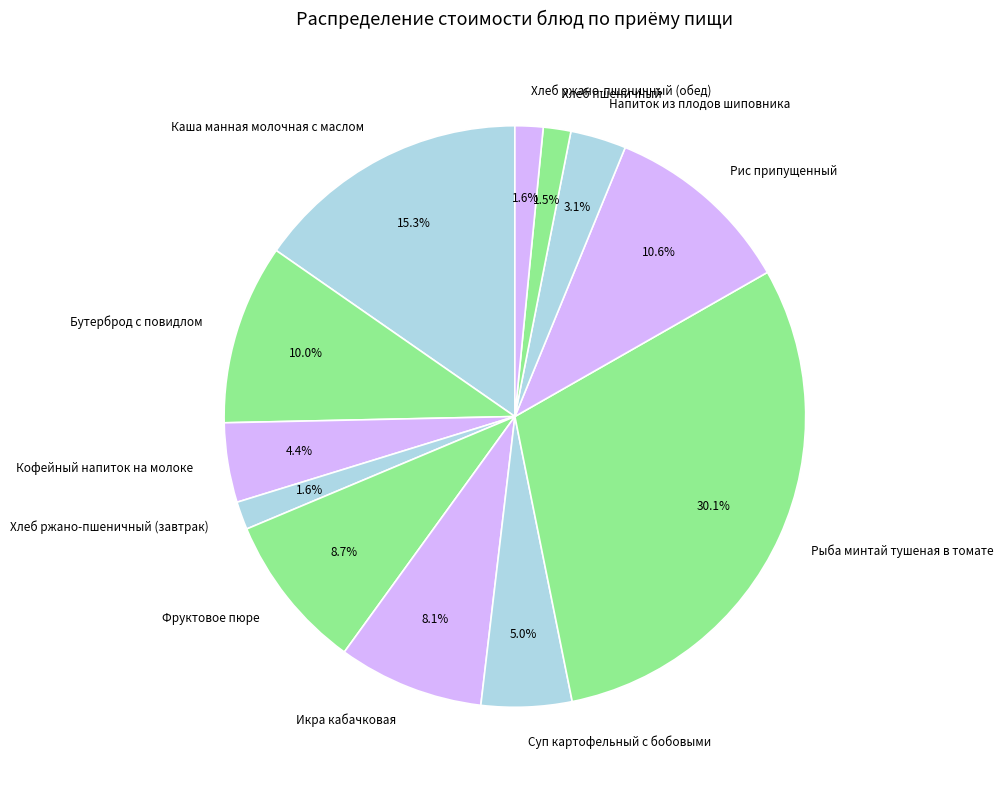

To the nearest percent, what portion does Бутерброд с повидлом represent?

10%